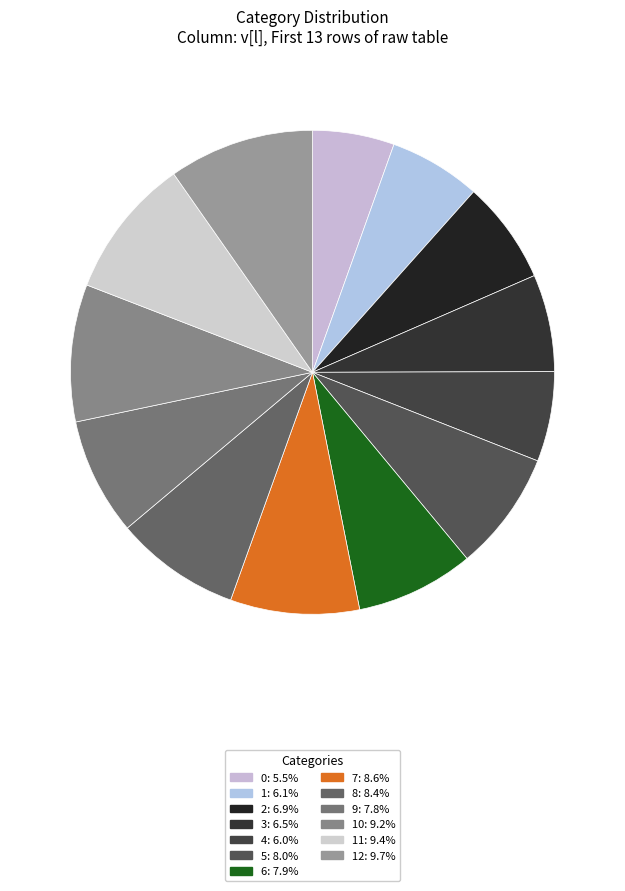

Is there a majority slice in this chart?

No